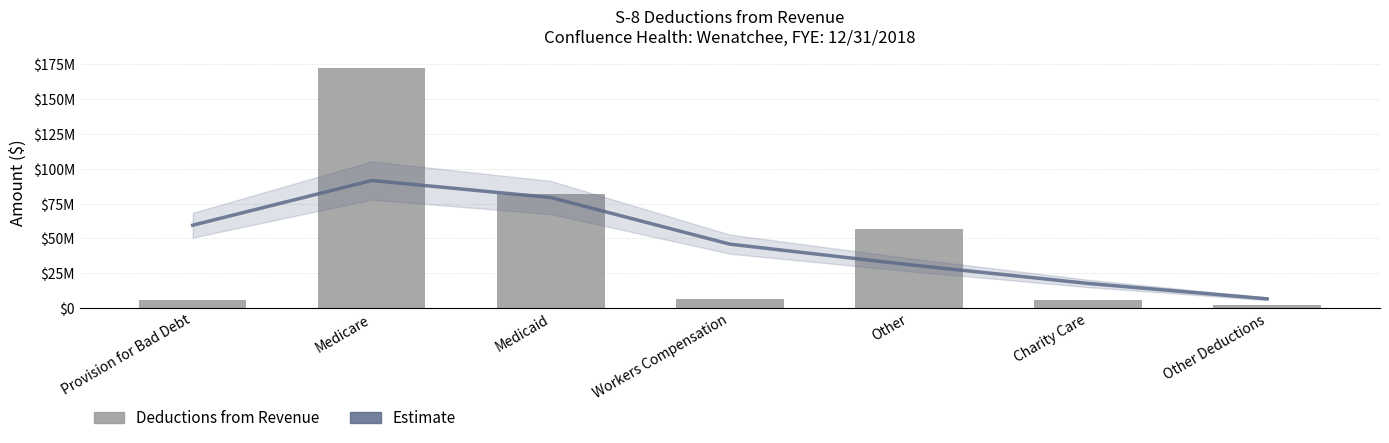

Reading left to right, what are all the values shown in this chart?

Estimate: 59467336	91613198	79371099	45865466	31101948	17630698	6566604
Deductions from Revenue: 5663847	172405992	81710745	6605971	56975825	6068329	2185644